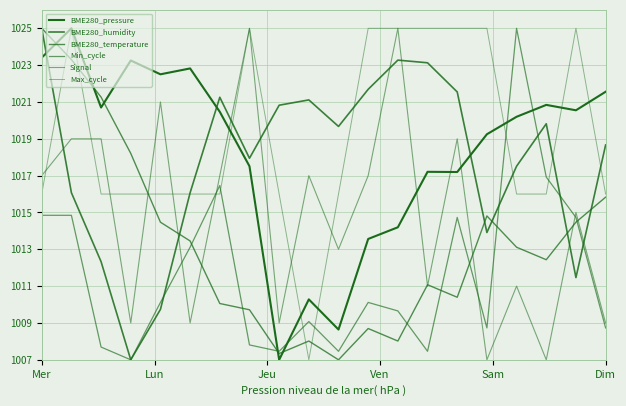

At which category does Min_cycle reach its first local valley?

Ven